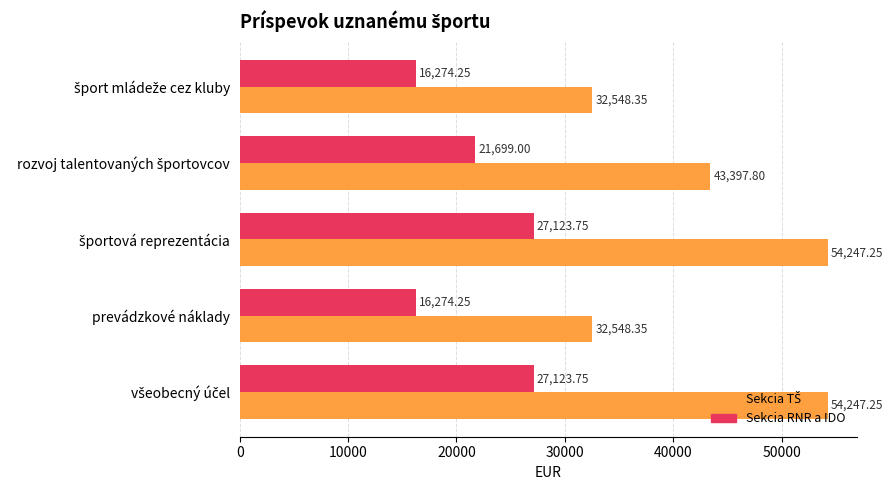

At how many categories does at least one series exceed 26478?

5